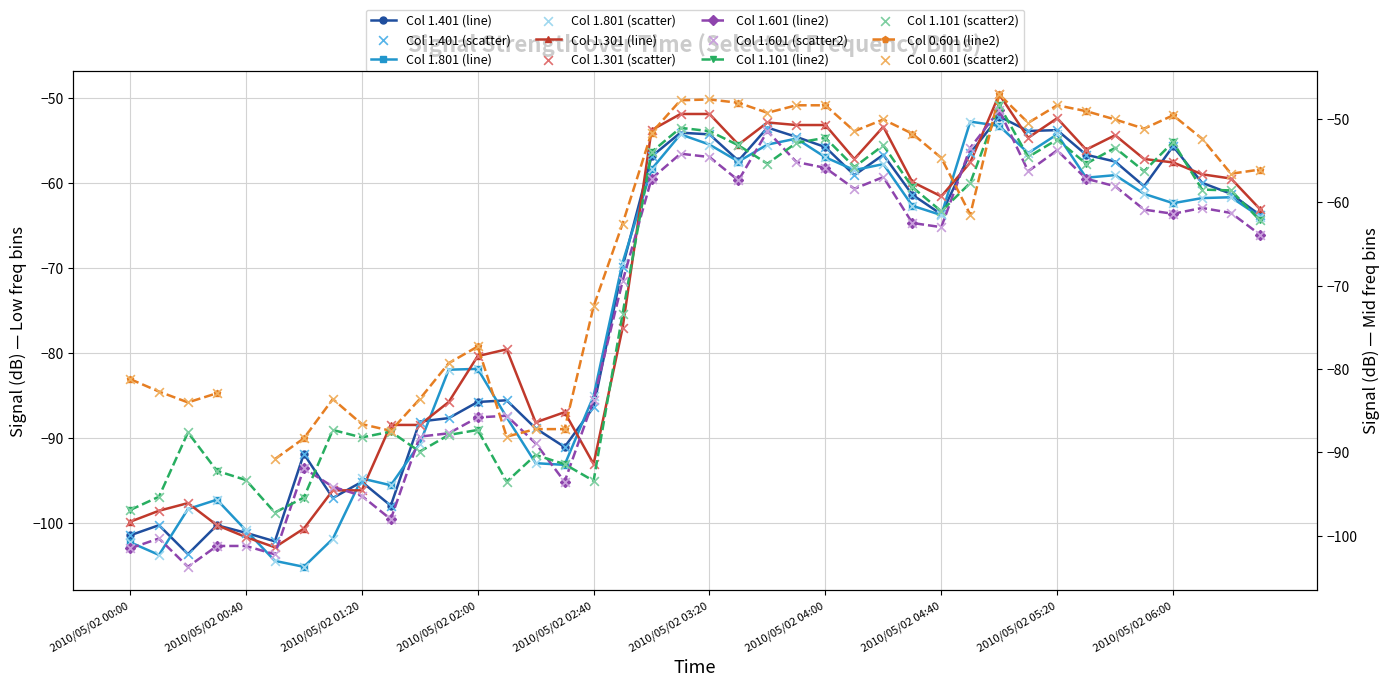

Is the value of 1.601 at 2010/05/02 03:40 greater than the value of 1.301 at 2010/05/02 04:30?

Yes